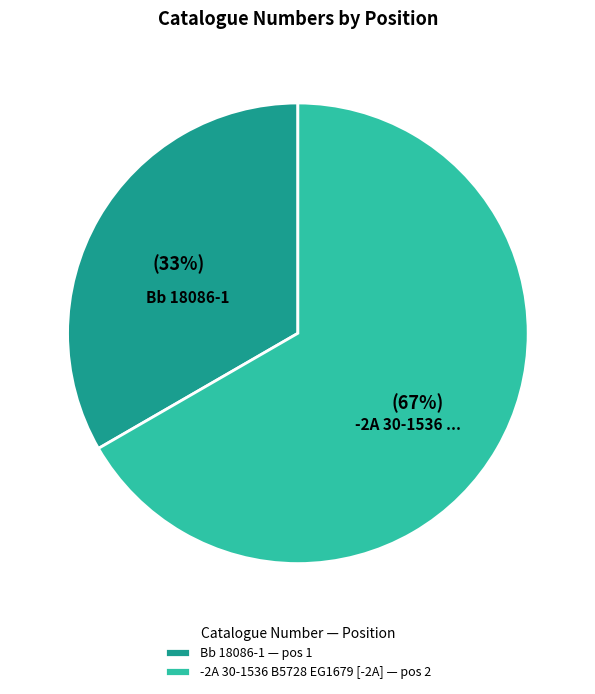

Is it true that Bb 18086-1 is 45% of the pie?

False